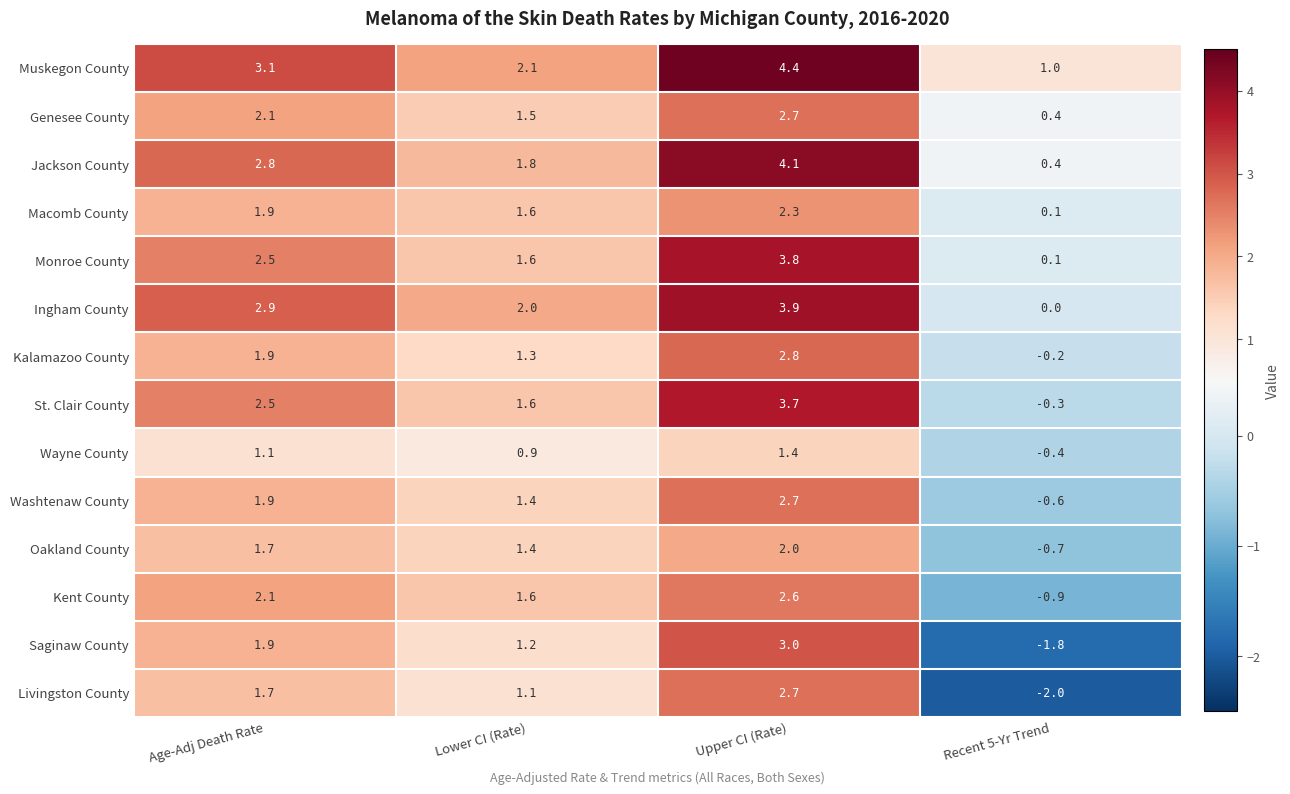

Which category has the lowest value across all series?

Recent 5-Yr Trend